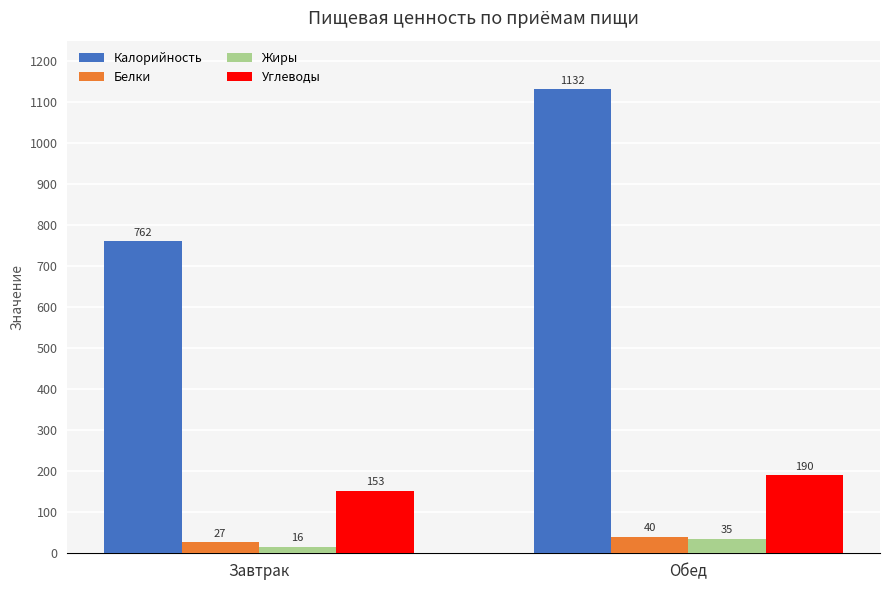

At which label is Углеводы closest to 171?

Завтрак